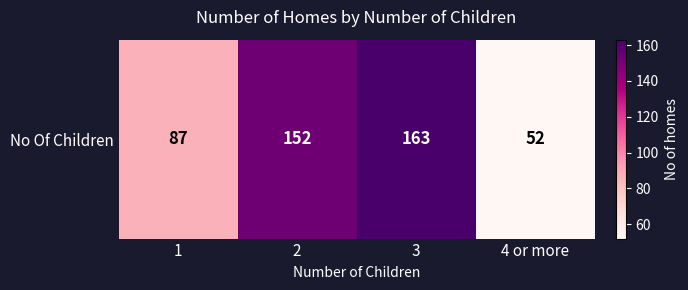

Approximately how many times larger is the value at 1 compared to 2?

0.6